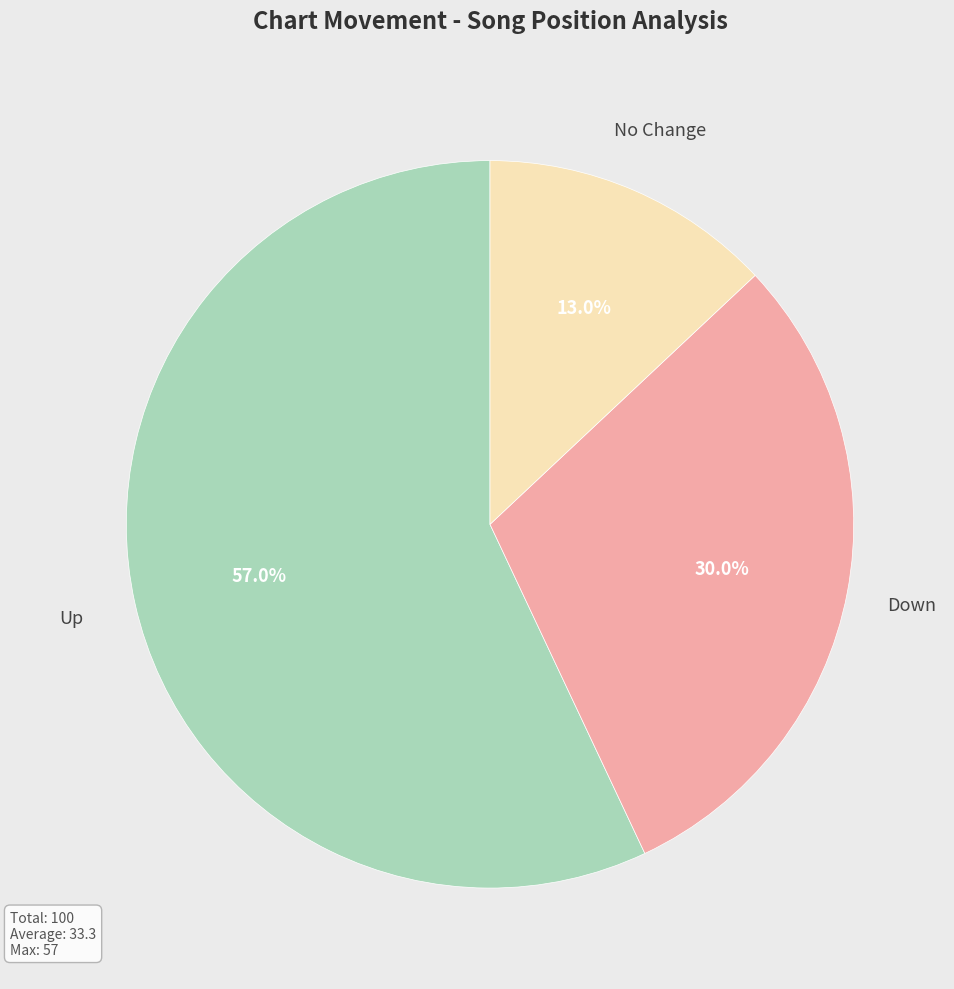

Approximately how many times larger is the value at Up compared to Down?

1.9